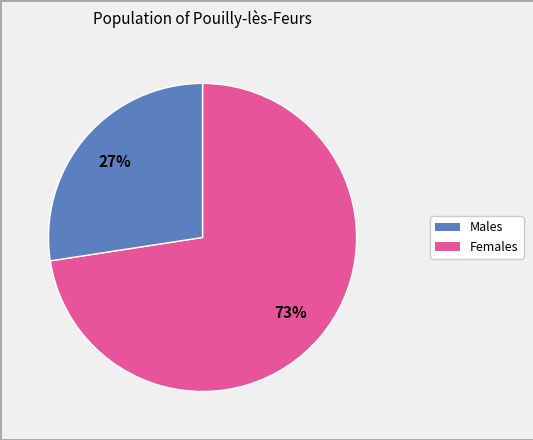

Is there a majority slice in this chart?

Yes